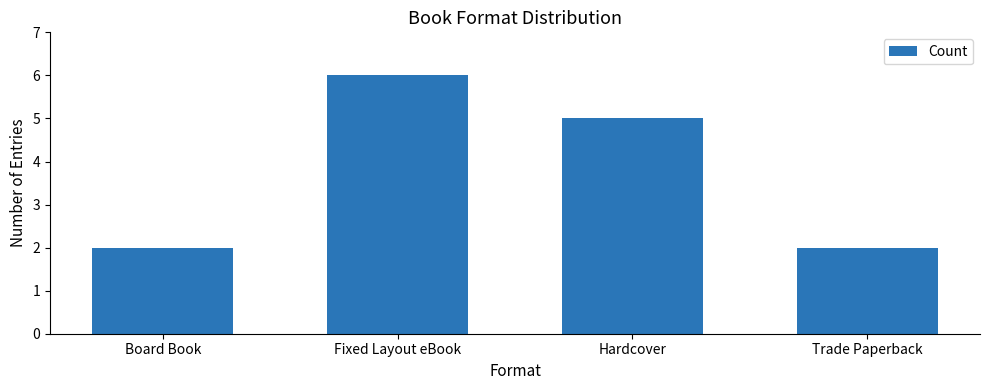

What is the maximum value shown in the chart?

6